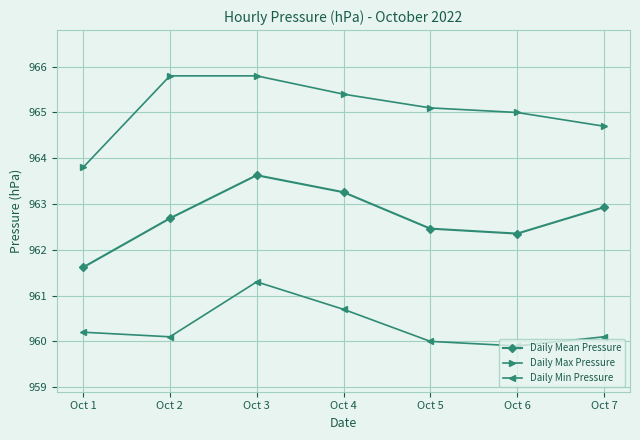

What is the lowest value of the Daily Mean Pressure series?

961.6